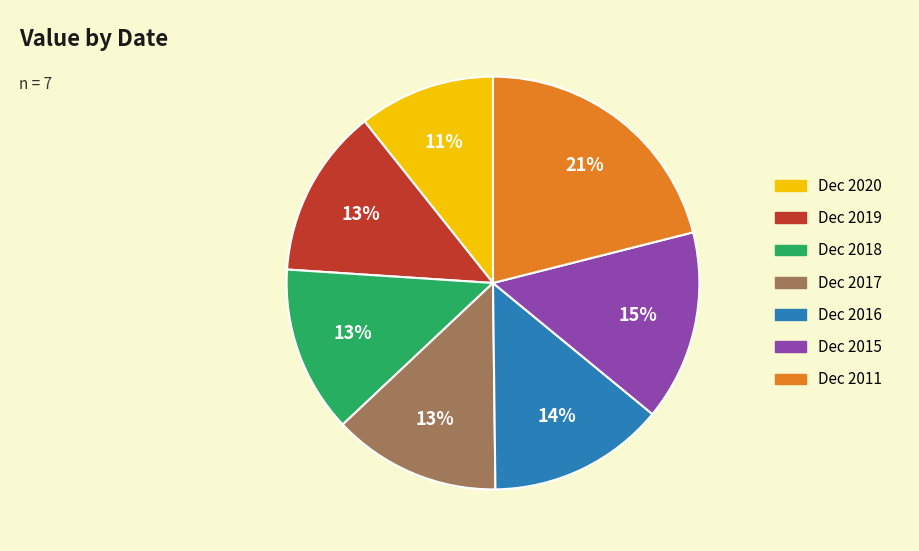

Do Dec 2018 and Dec 2011 together represent more than half of the pie?

No